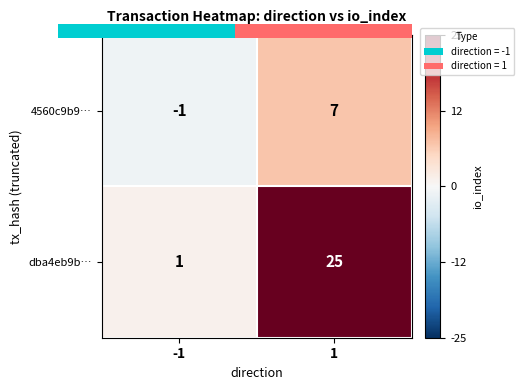

At 1, list the series in order from largest to smallest.

dba4eb9b…, 4560c9b9…